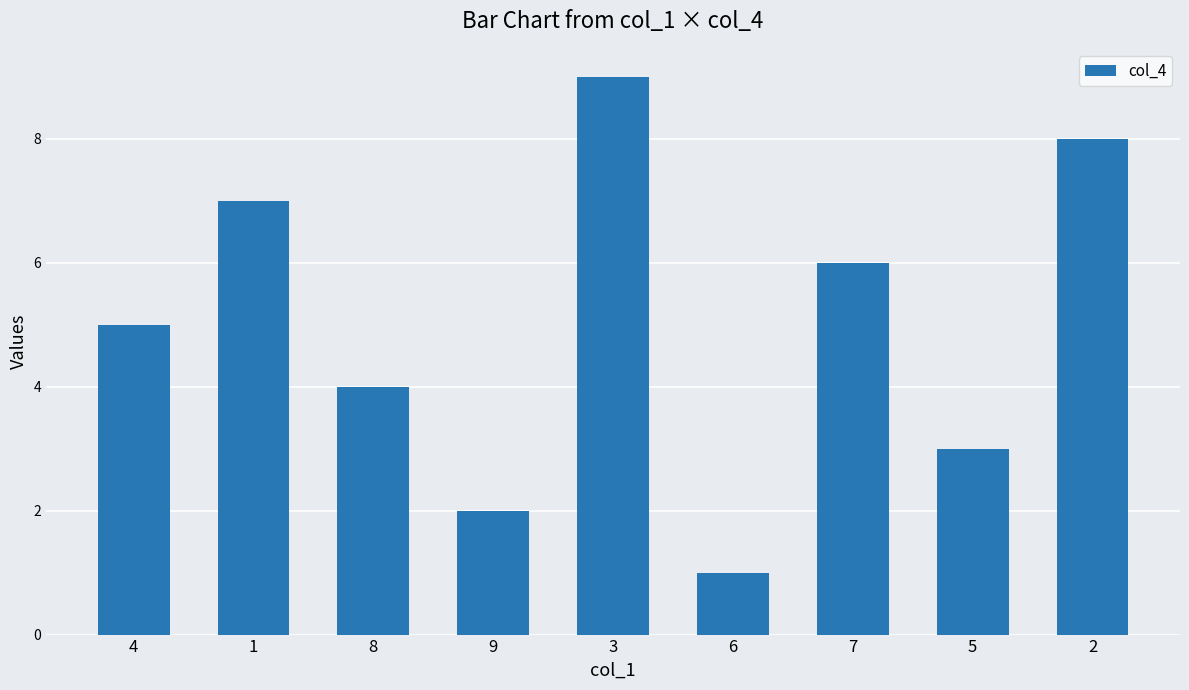

What is the change in value from 1 to 6?

-6